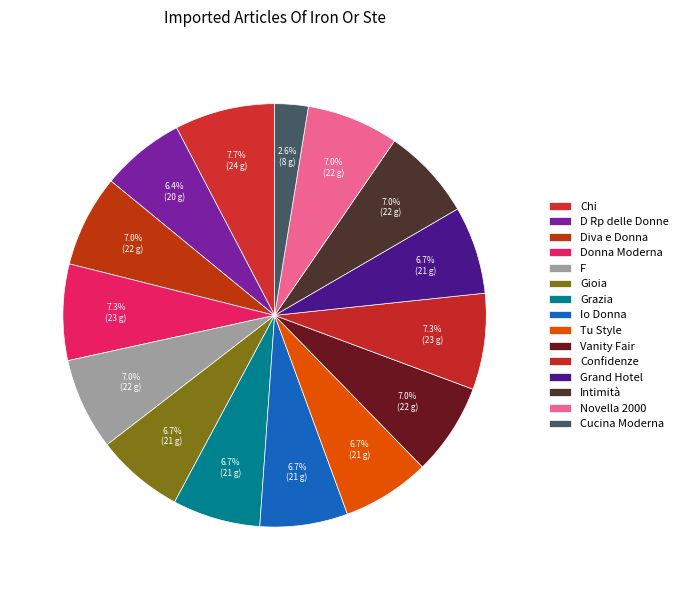

Combined, what portion of the pie is Grazia and Cucina Moderna?

9.3%